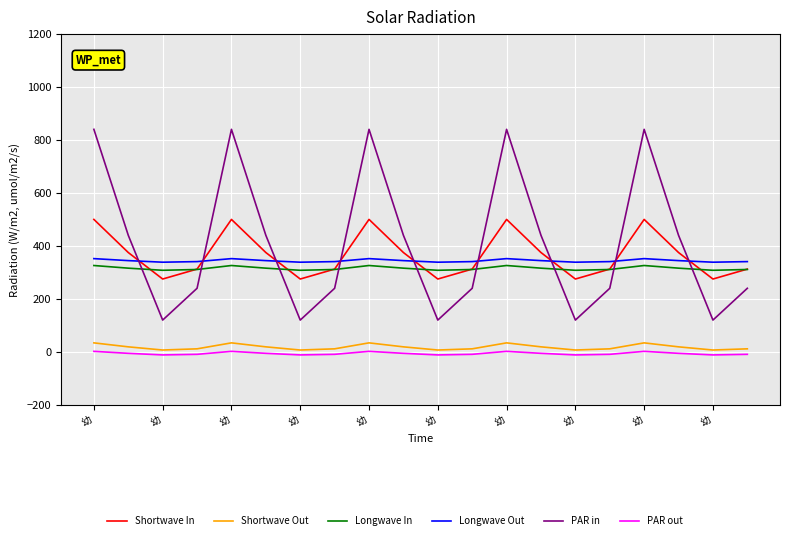

List the series in order of their peak value, lowest first.

PAR out, Shortwave Out, Longwave In, Longwave Out, Shortwave In, PAR in